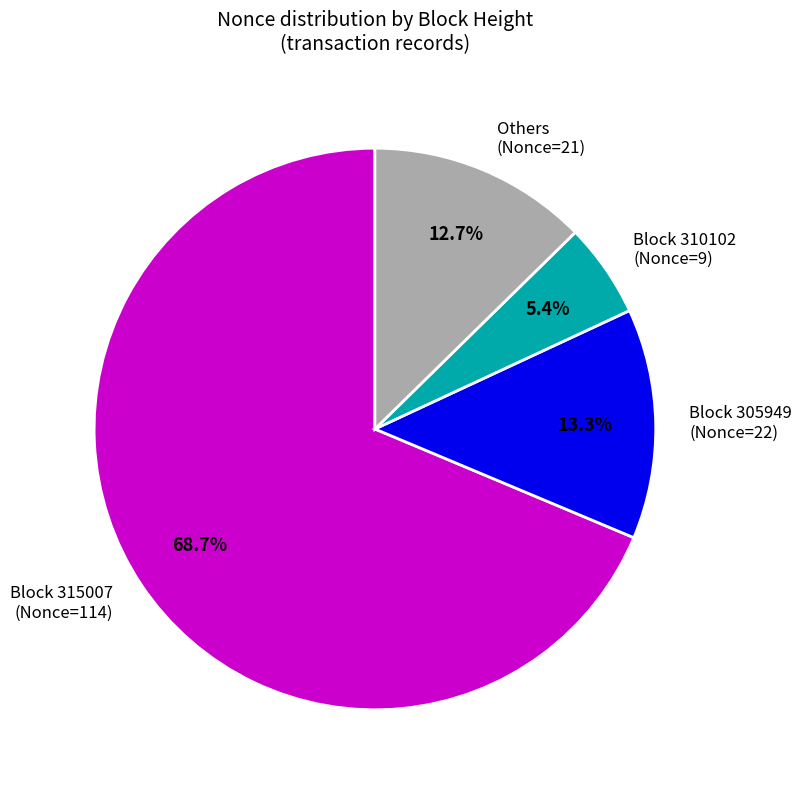

Which category has the smallest portion of the pie?

Block 310102 (Nonce=9)